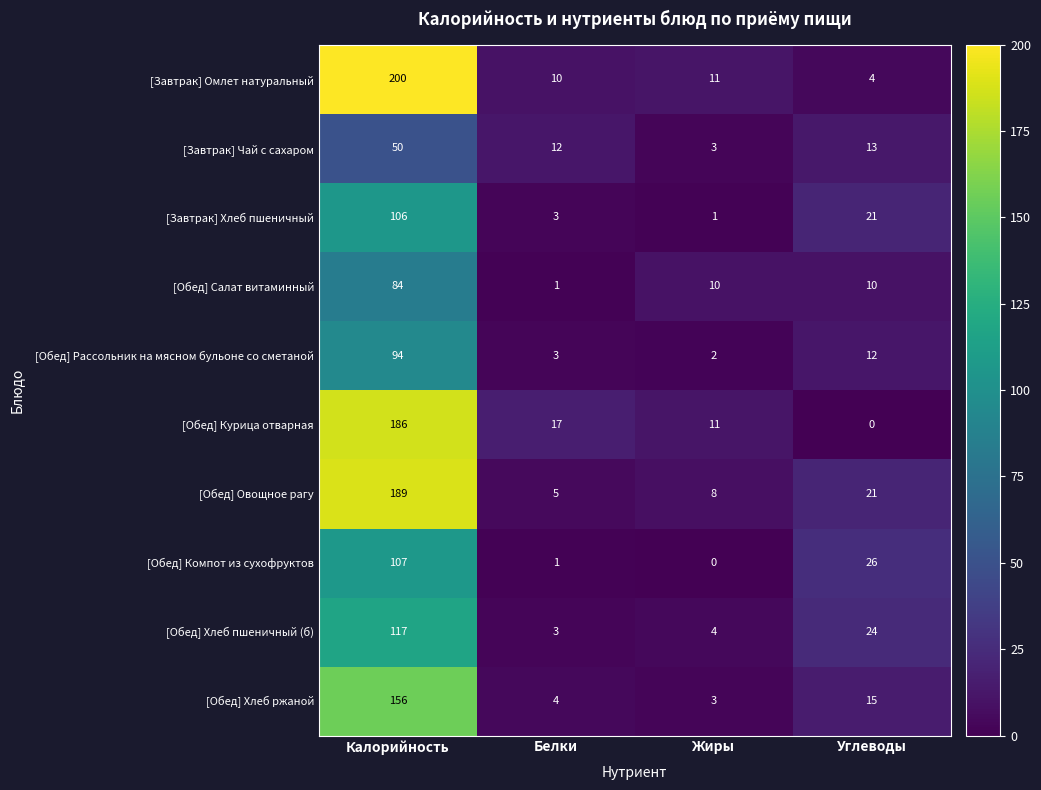

At which category does the chart reach its peak across all series?

Калорийность